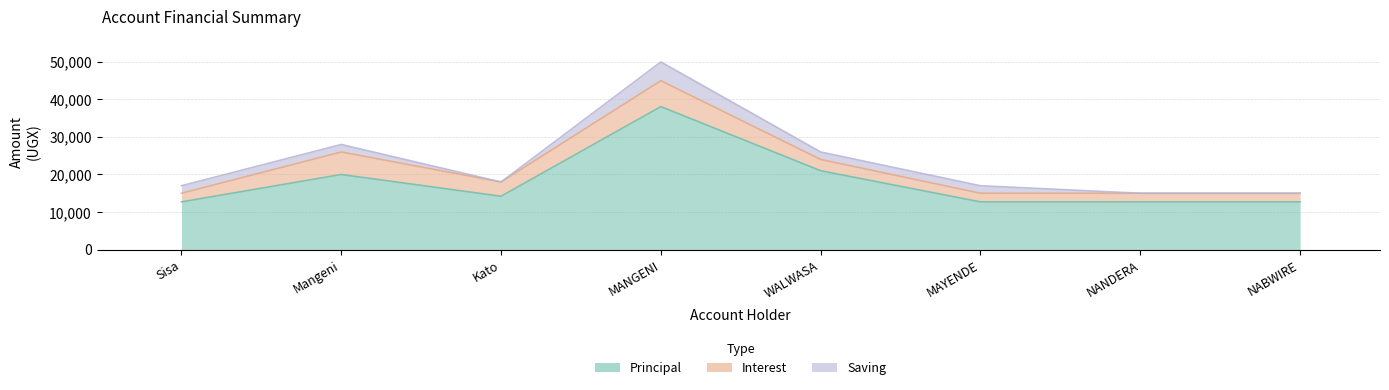

The value of PRINCIPAL at WALWASA KAMUSA WAISWA is 21000. True or false?

True